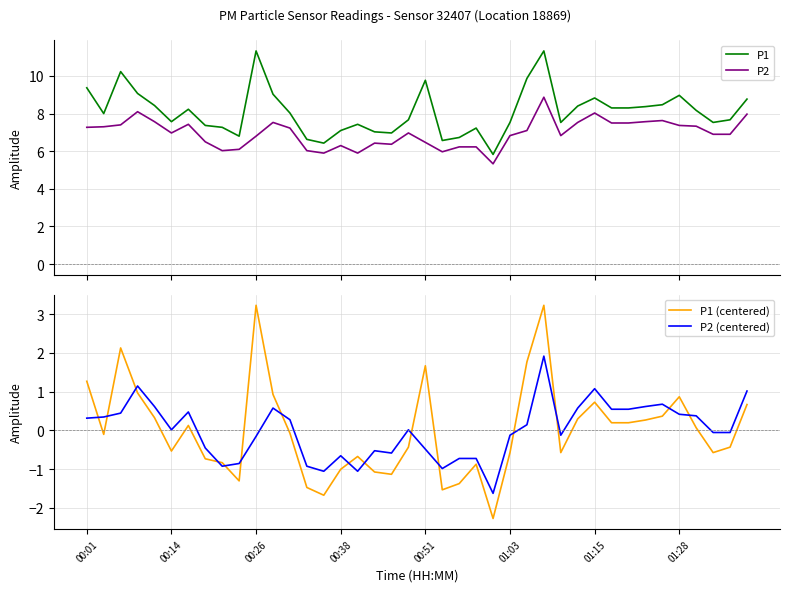

Rank the series at 16 from lowest to highest value.

P2 (centered), P1 (centered), P2, P1